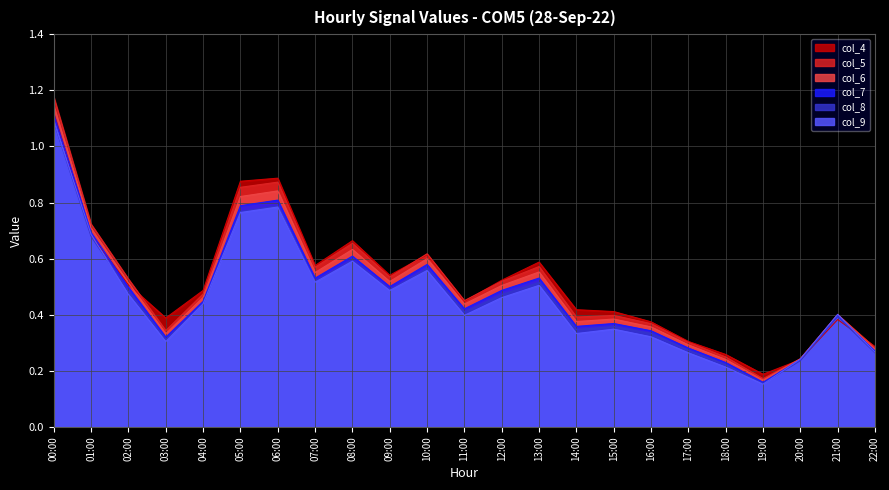

What is the value of the col_5 point at the 17th from the left?

0.4